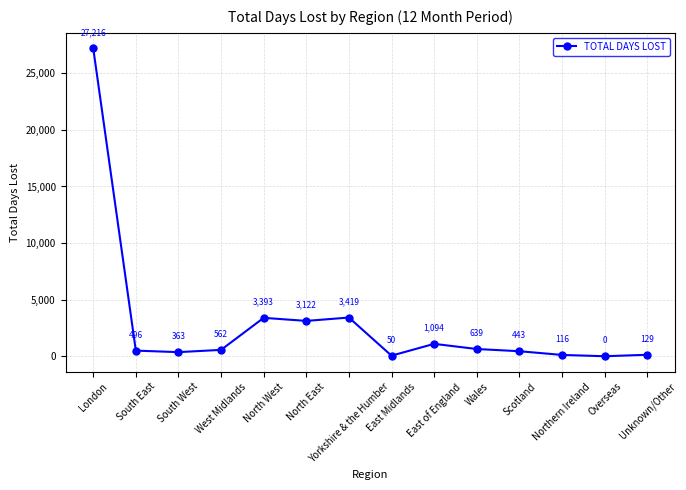

Rank the categories by value from highest to lowest.

London, Yorkshire & the Humber, North West, North East, East of England, Wales, West Midlands, South East, Scotland, South West, Unknown/Other, Northern Ireland, East Midlands, Overseas